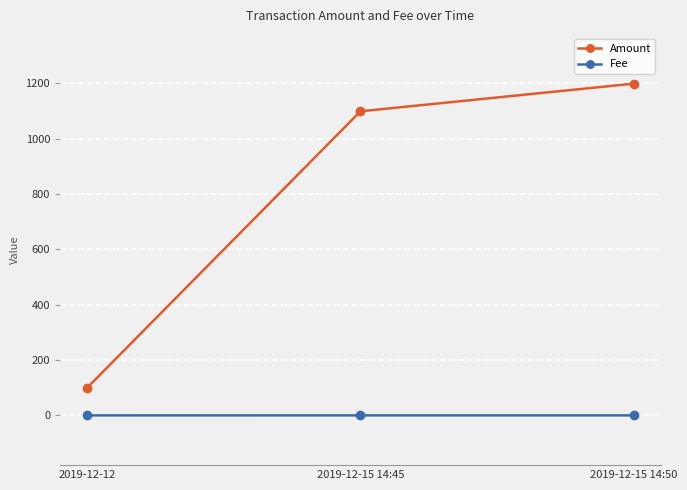

What is the sum of the Fee values at 2019-12-15 14:50 and 2019-12-12?

0.1